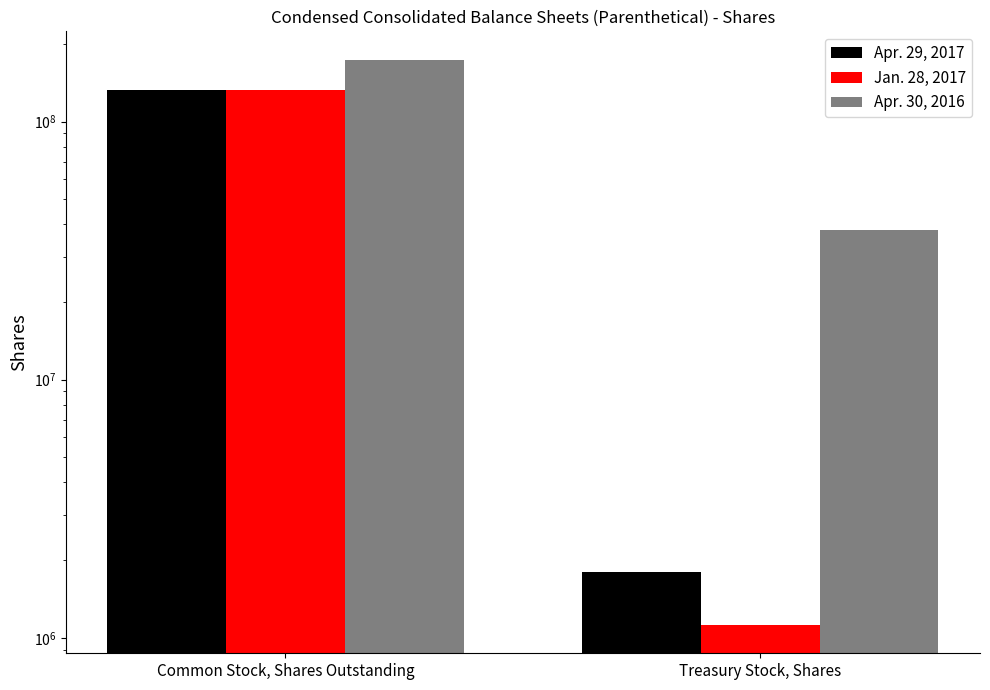

Reading right to left, transcribe all the data shown in this chart.

Apr. 29, 2017: 1791789	133088450
Jan. 28, 2017: 1120466	132616087
Apr. 30, 2016: 37896771	173885868